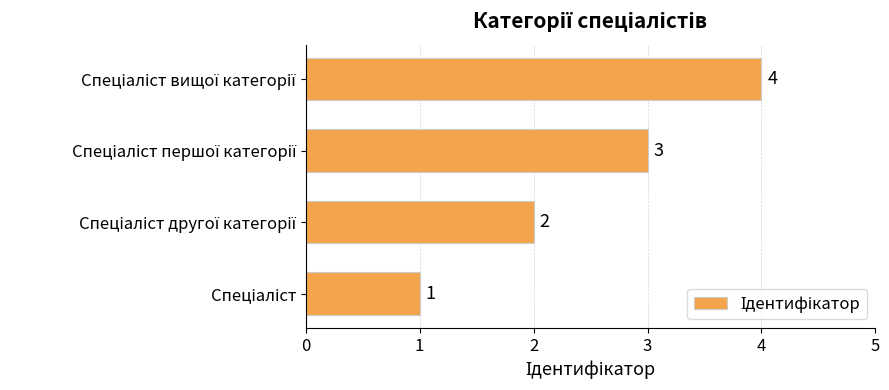

How many values are below 3?

2